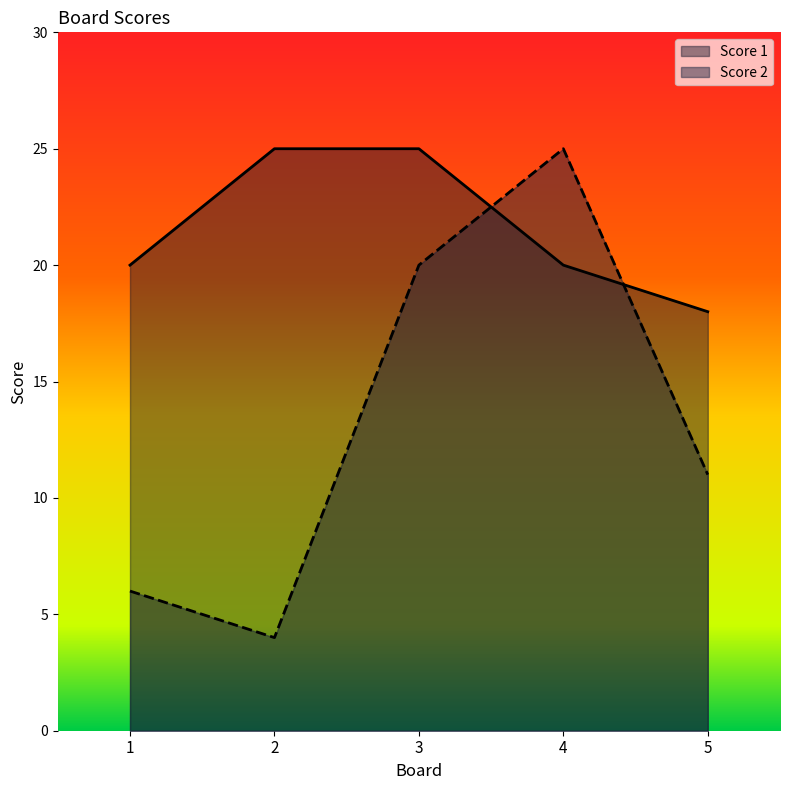

Which category has the lowest value in the Score 1 series?

5